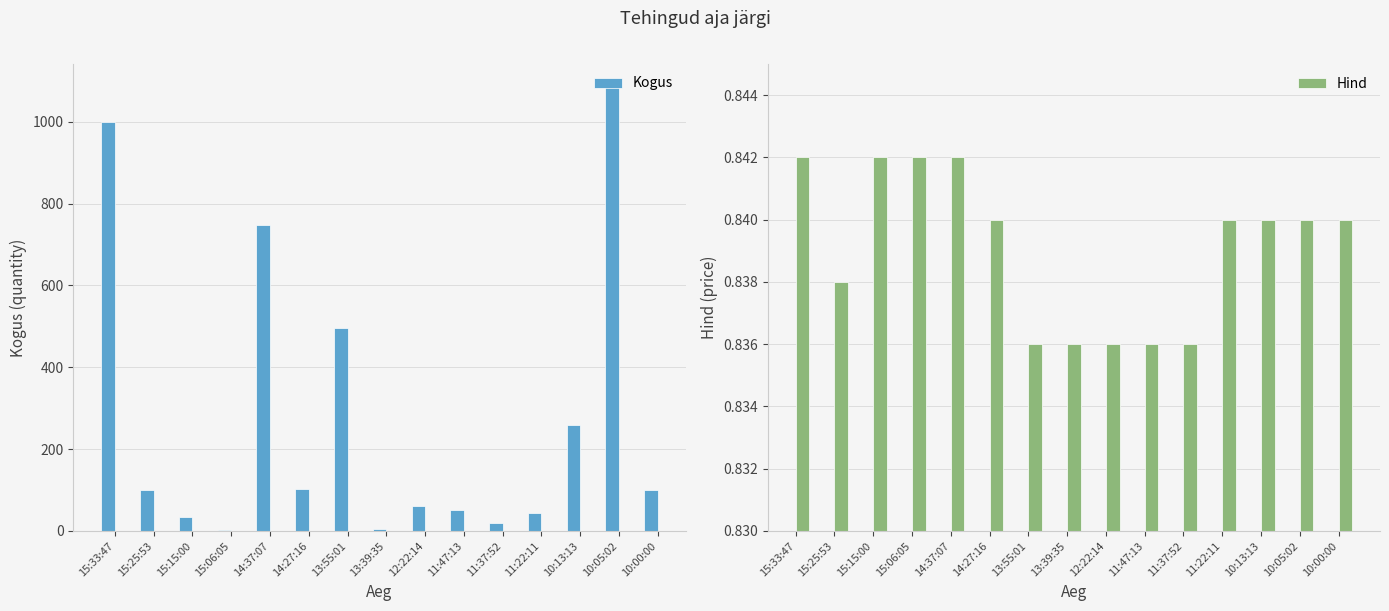

Which category has the lowest value across all series?

13:55:01